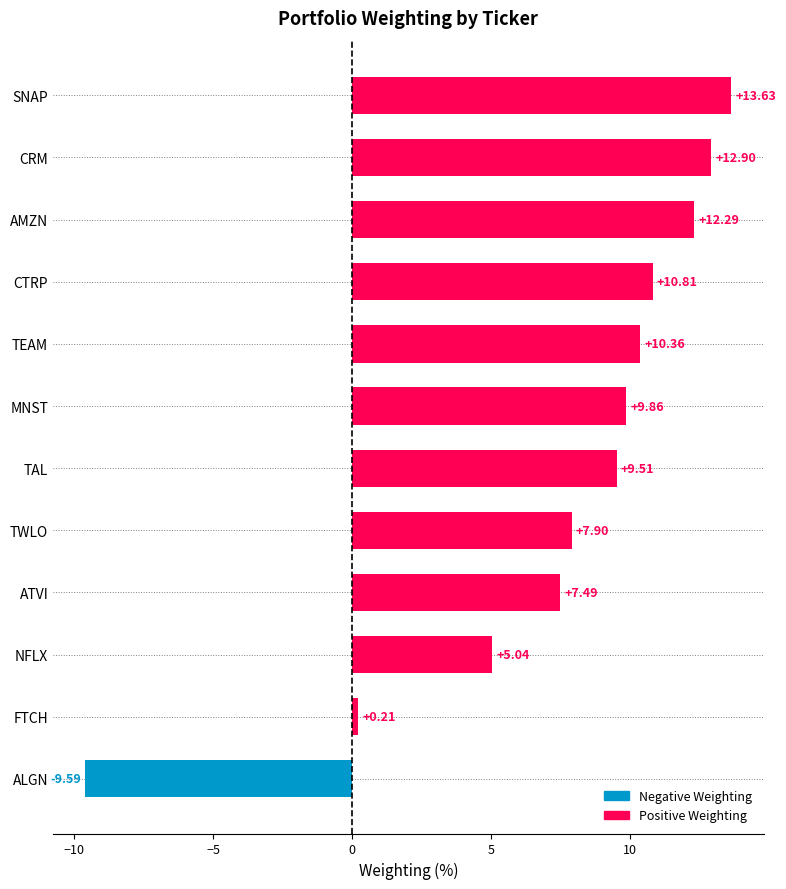

Rank the categories by value from lowest to highest.

ALGN, FTCH, NFLX, ATVI, TWLO, TAL, MNST, TEAM, CTRP, AMZN, CRM, SNAP